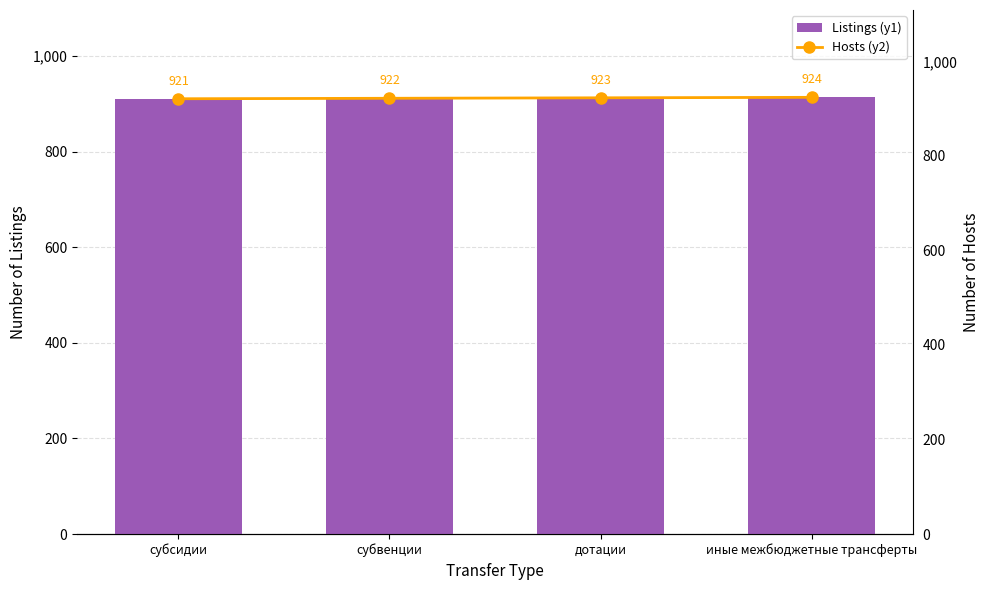

What are all the series names shown in the legend?

Listings (y1), Hosts (y2)